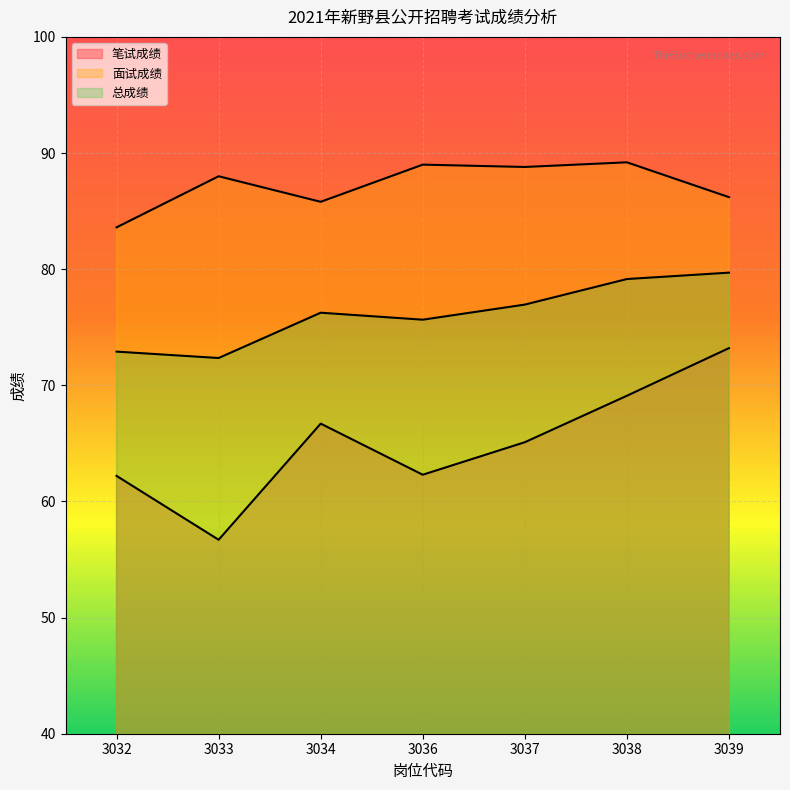

At how many categories does at least one series exceed 60?

7